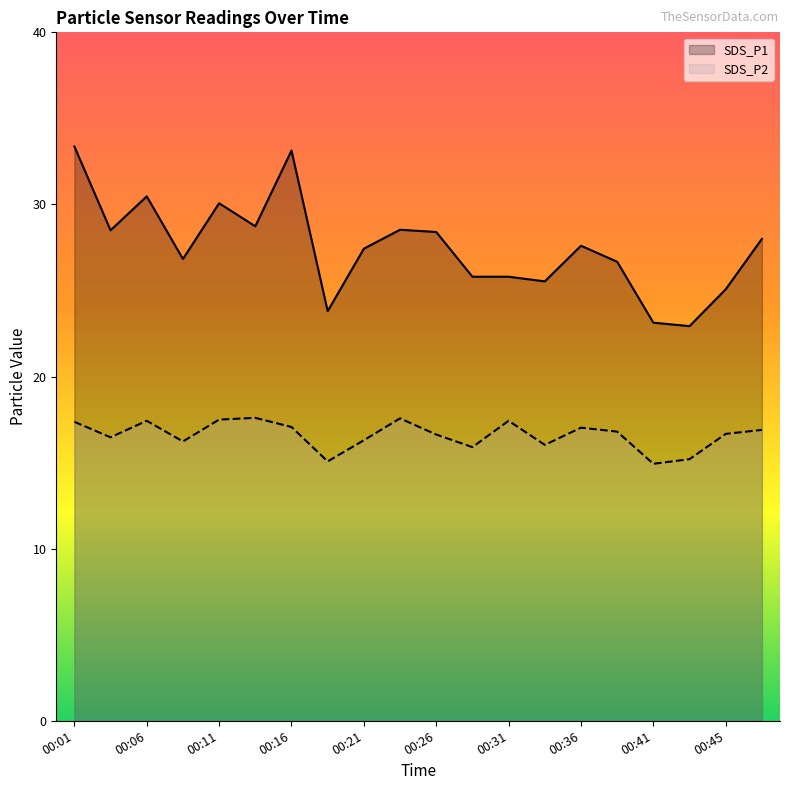

At which label is SDS_P2 closest to 16?

00:33